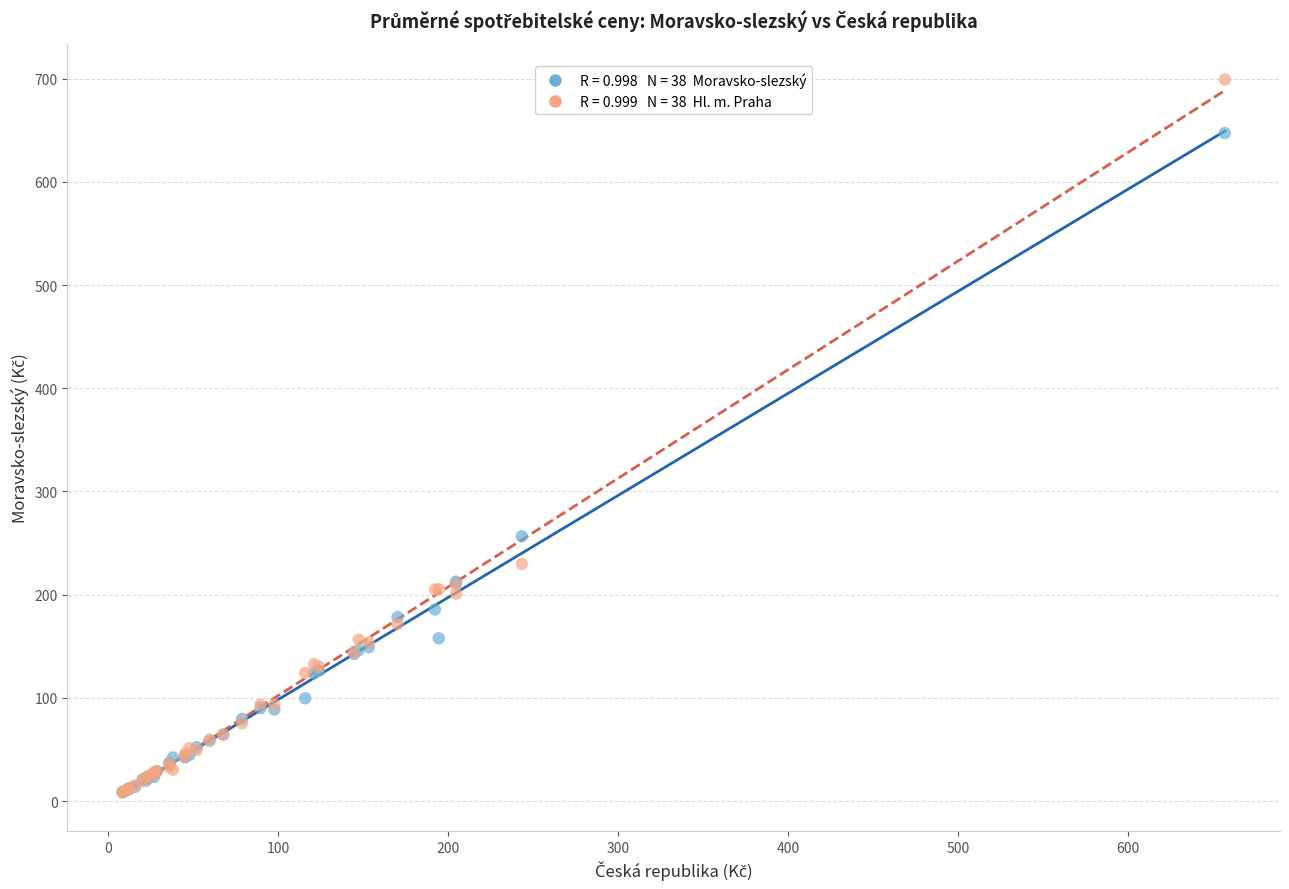

Across all series, what Y value is closest to 353?

256.6